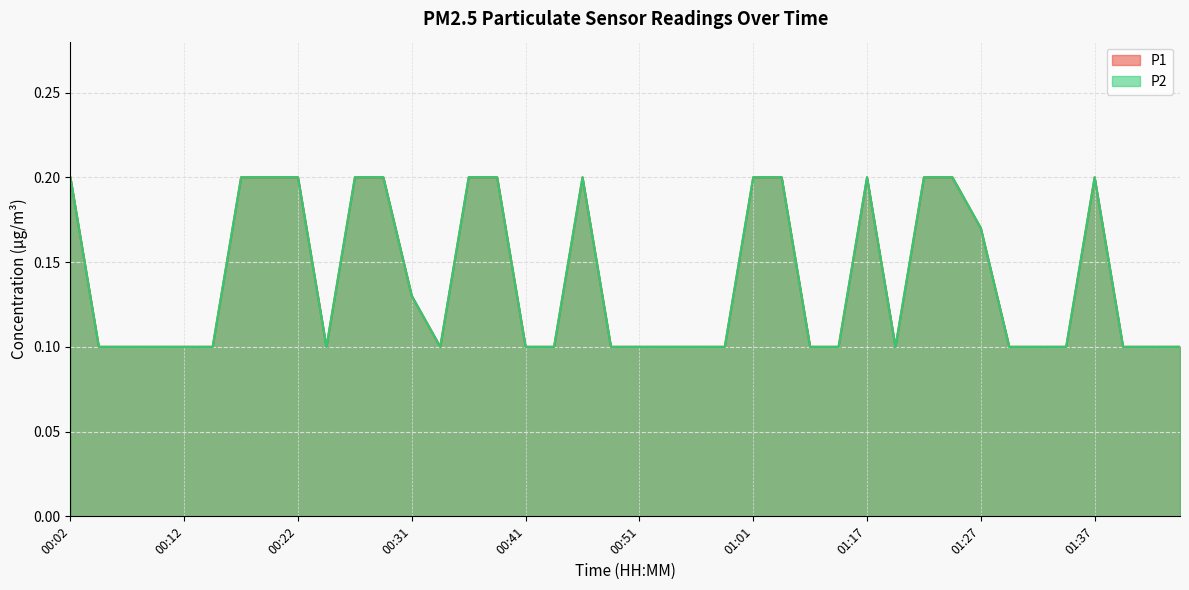

What is the difference between the maximum and minimum values in the P2 series?

0.1